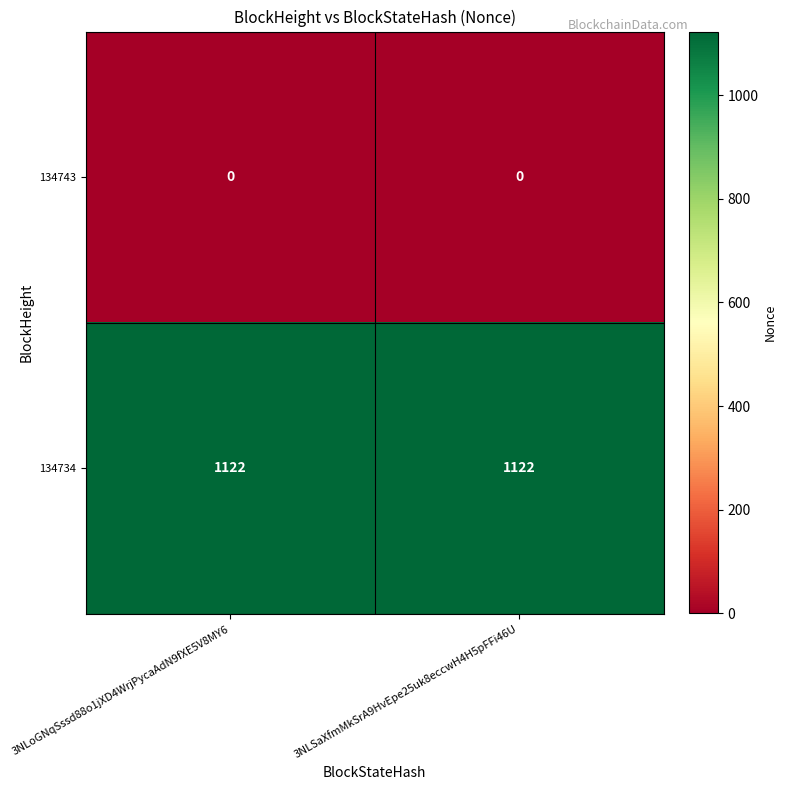

The value of 134734 at 3NLSaXfmMkSrA9HvEpe25uk8eccwH4H5pFFi46U is 1515. True or false?

False